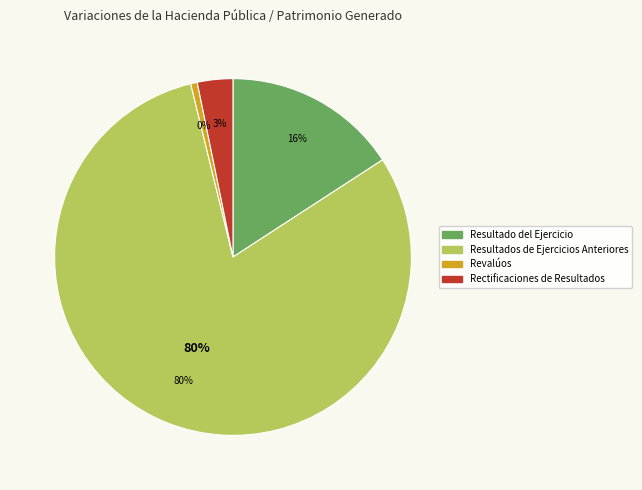

Do Resultado del Ejercicio and Rectificaciones de Resultados together represent more than half of the pie?

No